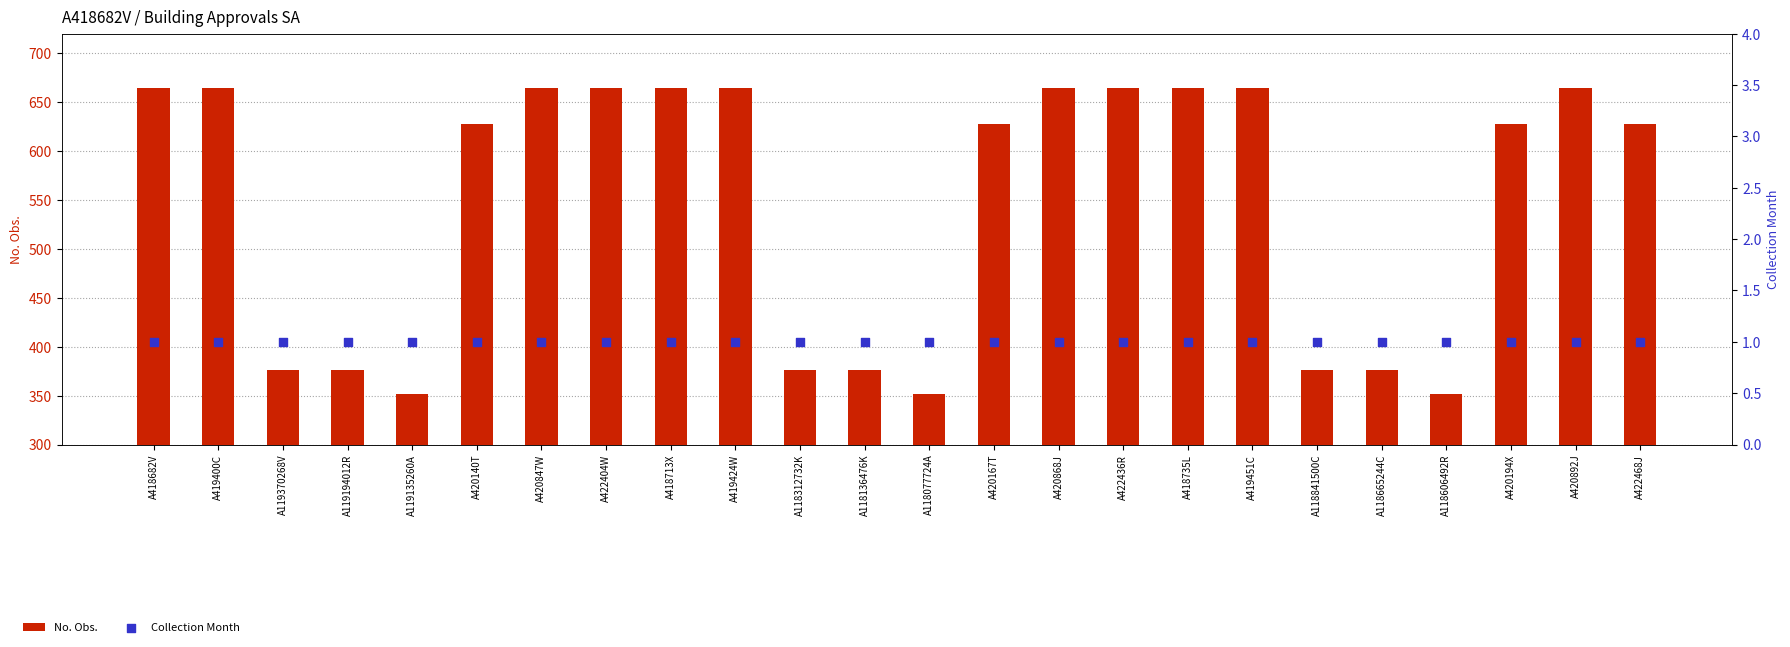

What is the total value across all series at A419451C?

665